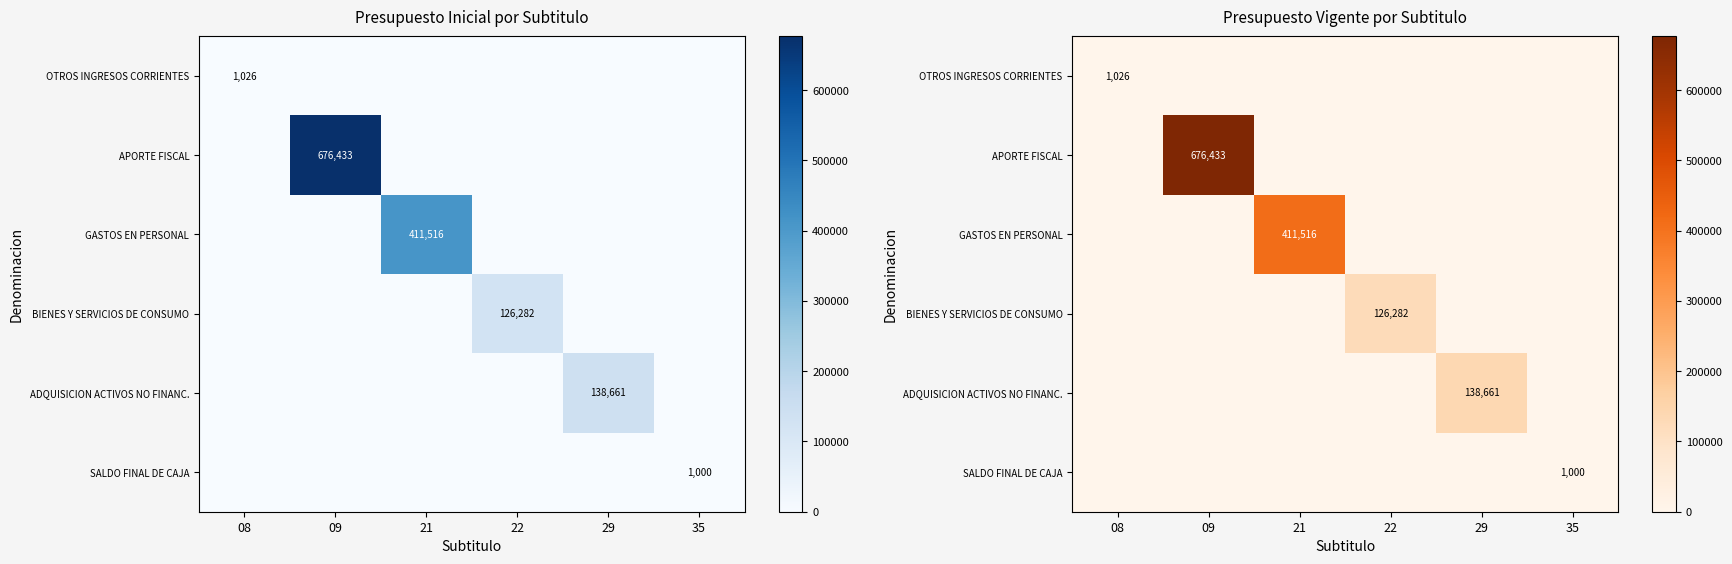

How many positive values does the GASTOS EN PERSONAL series have?

1